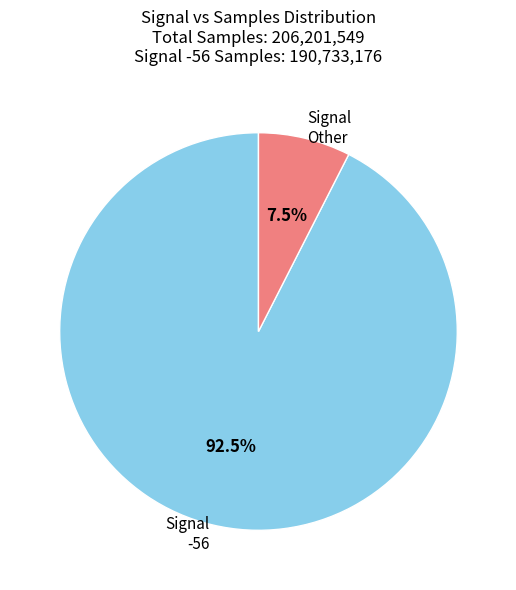

Count the number of slices in the pie.

2